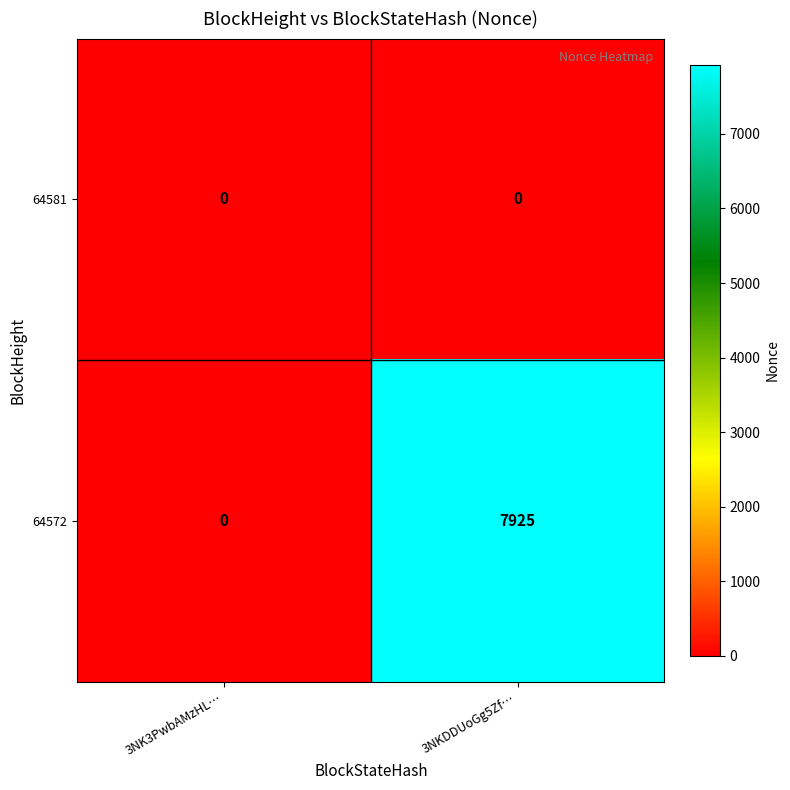

List the series in order of their overall mean, lowest first.

64581, 64572